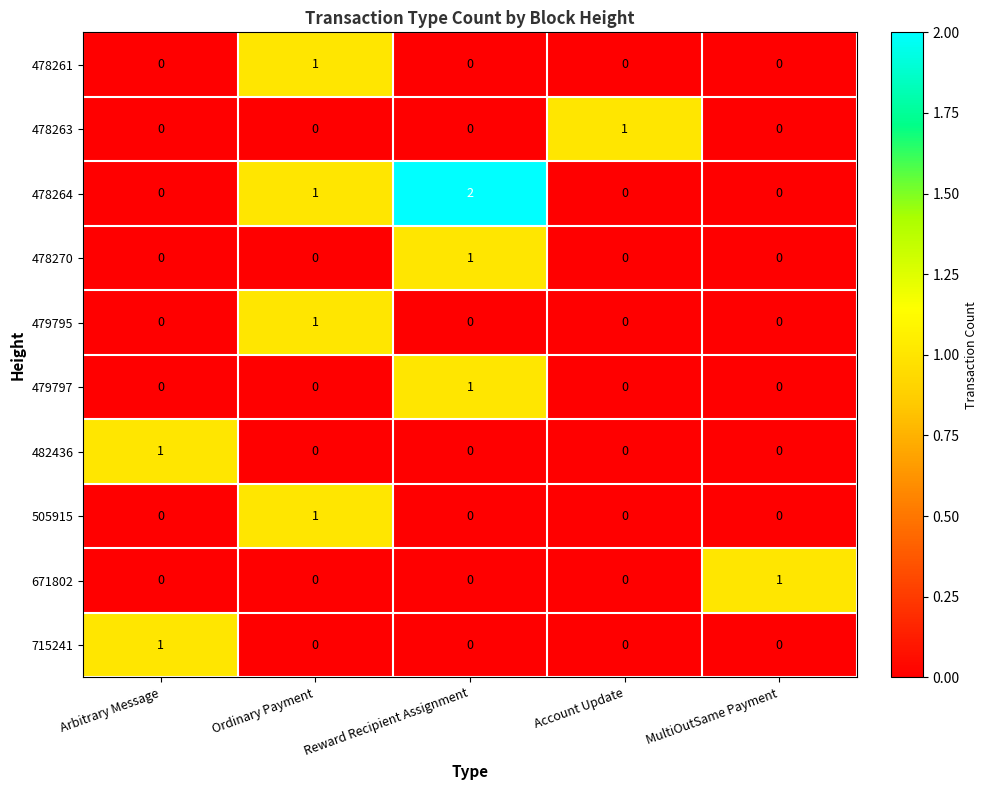

Which series changed the most between Reward Recipient Assignment and MultiOutSame Payment?

478264